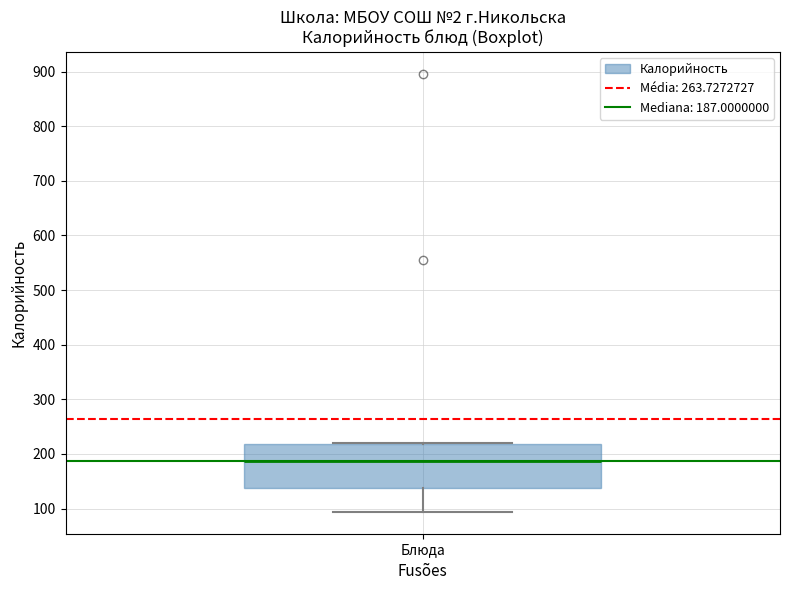

Where is the lower edge of the box for Блюда on the y-axis? The values are not printed on the chart, so give them approximately, as read against the axis.

140